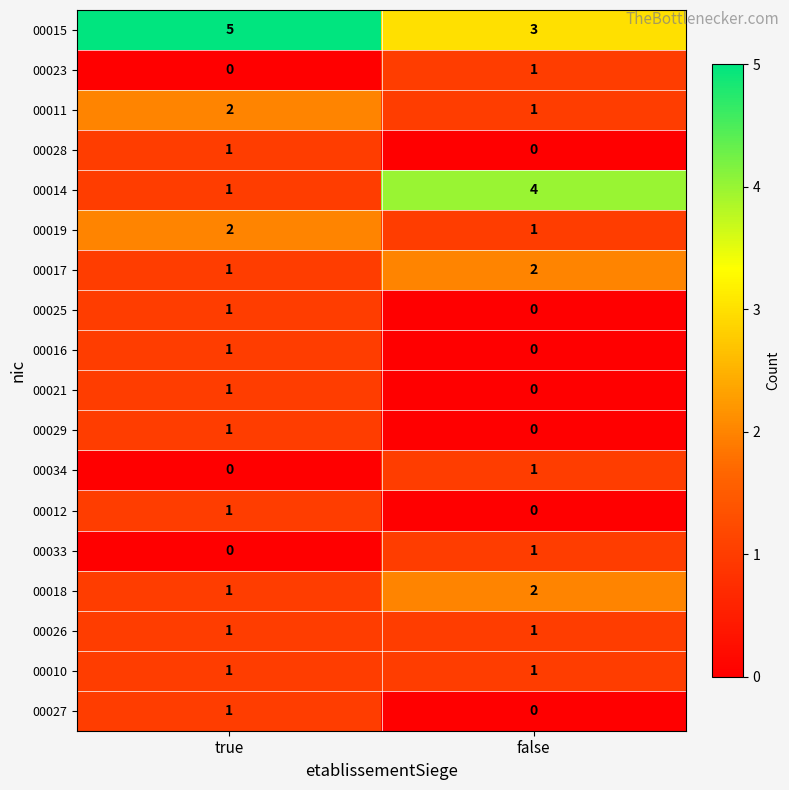

Between true and false, which series saw the biggest shift?

00014